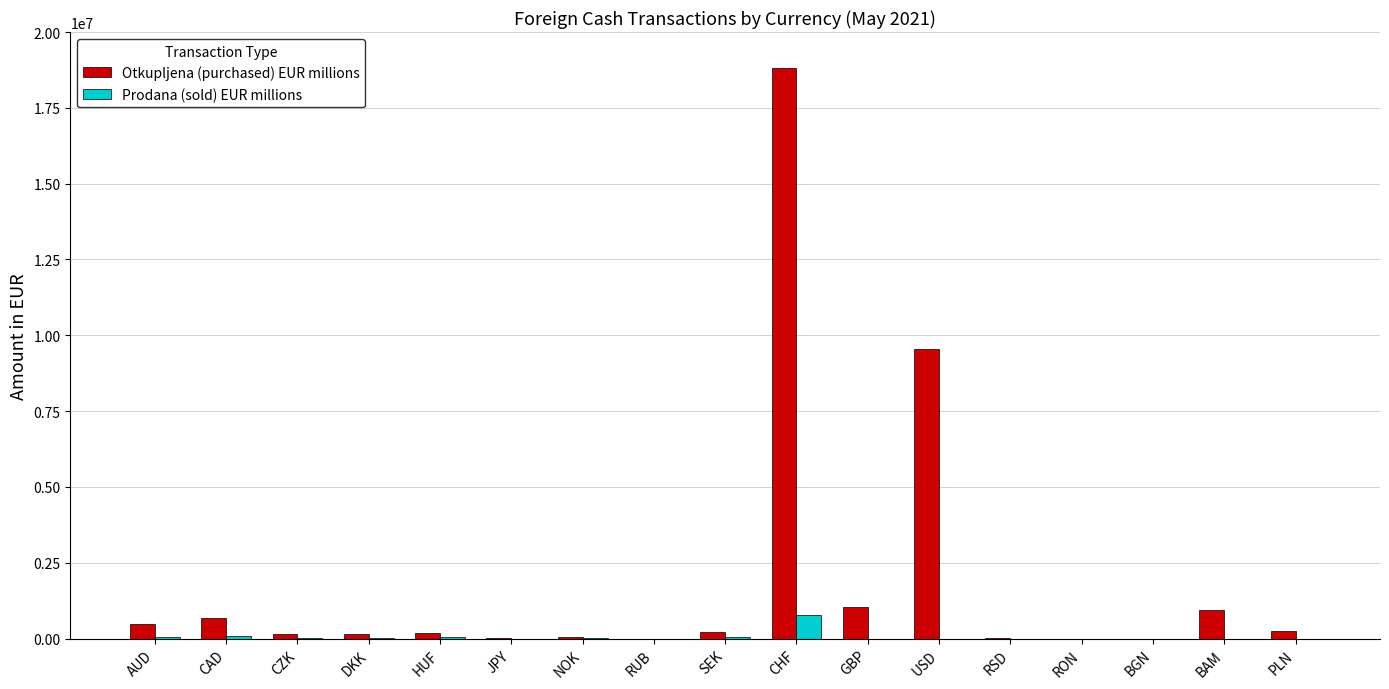

Are the bars grouped side by side (vs. stacked)?

Yes